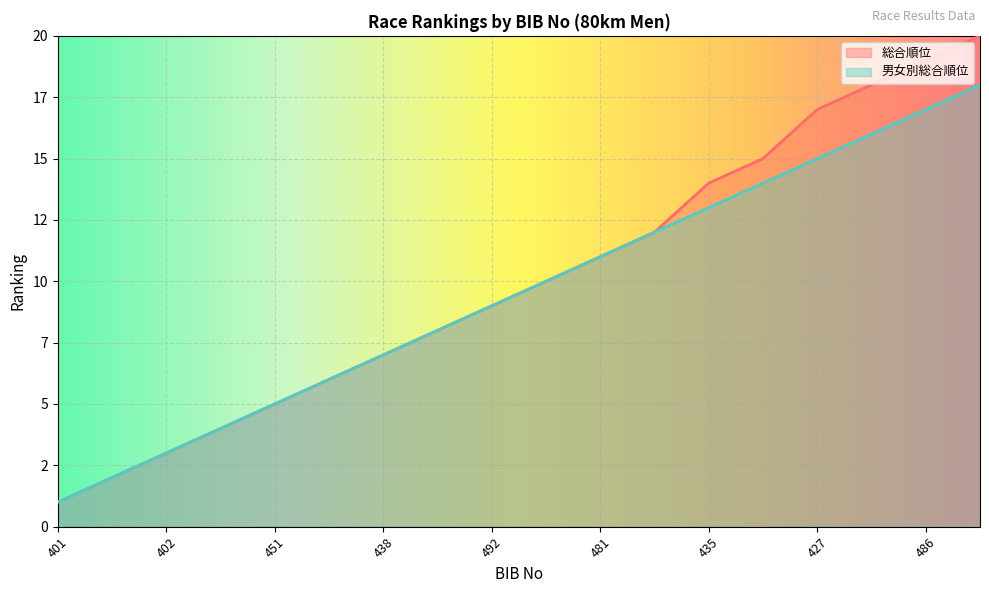

What is the difference between the 男女別総合順位 values at 474 and 491?

4